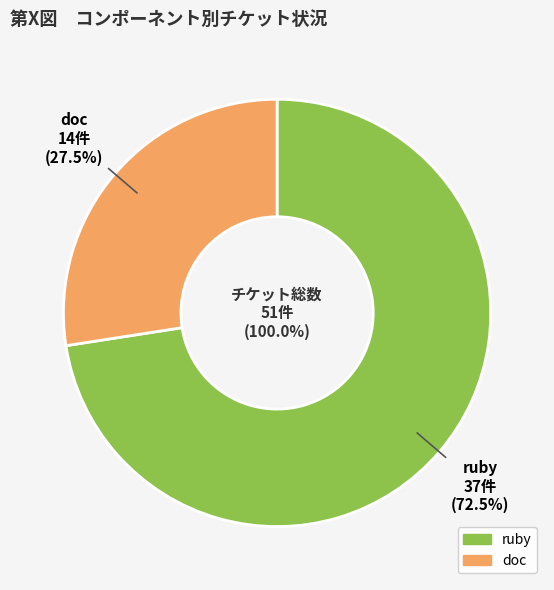

What is the largest slice in the pie chart?

ruby